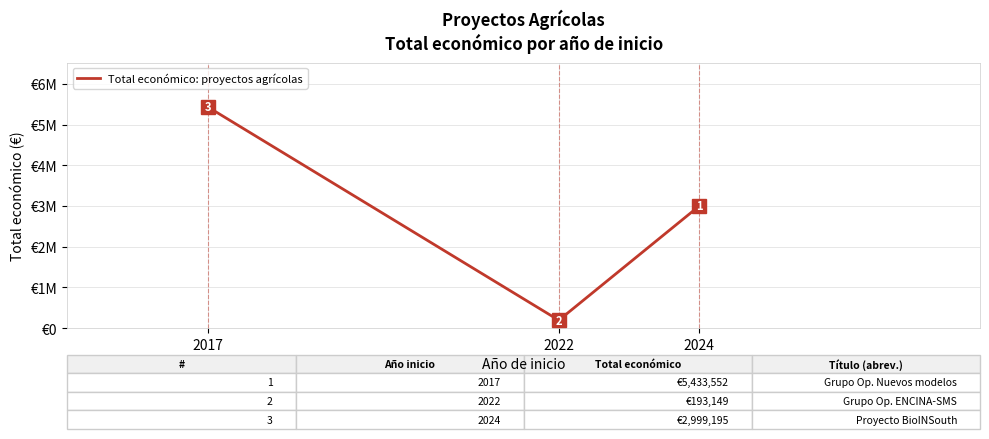

Approximately how many times larger is the value at 2024 compared to 2022?

15.5